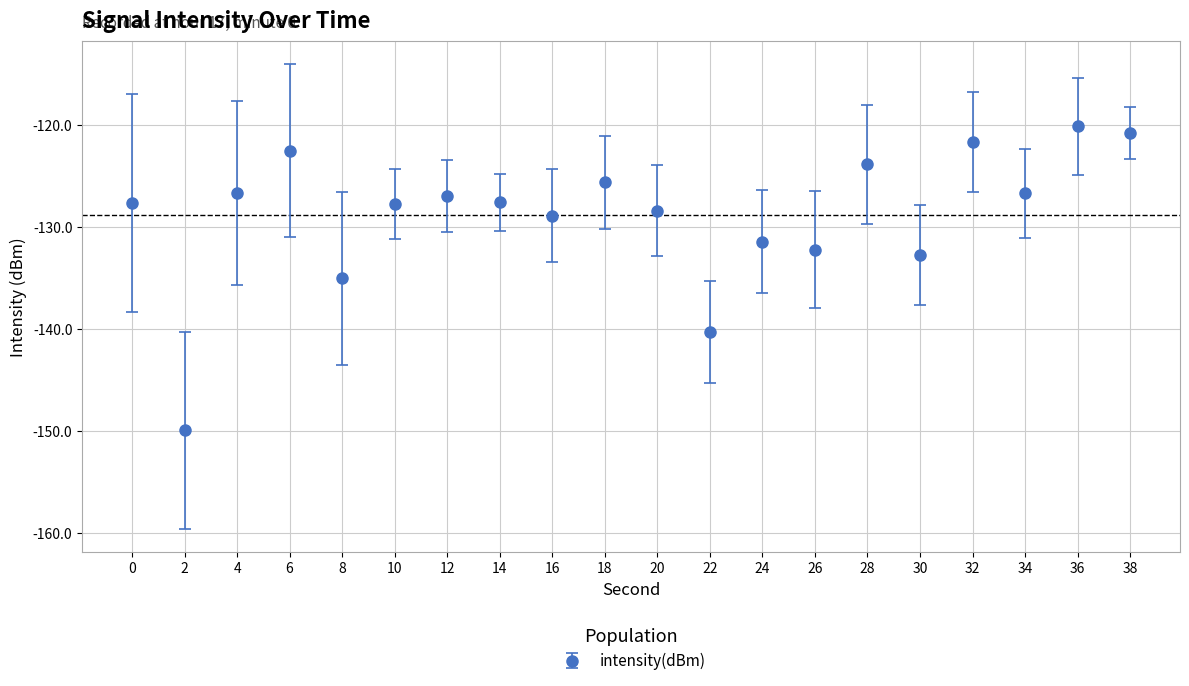

What is the change in value from 2 to 8?

+14.9